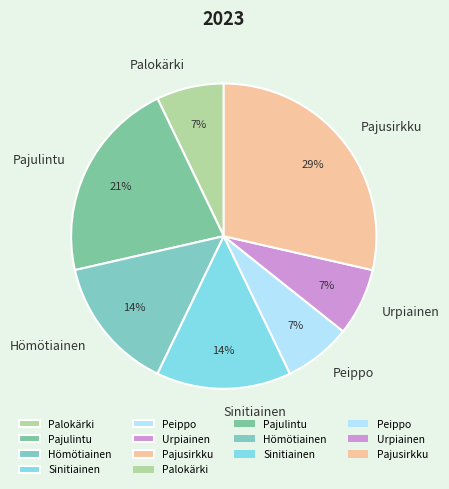

How many segments does this pie chart have?

7